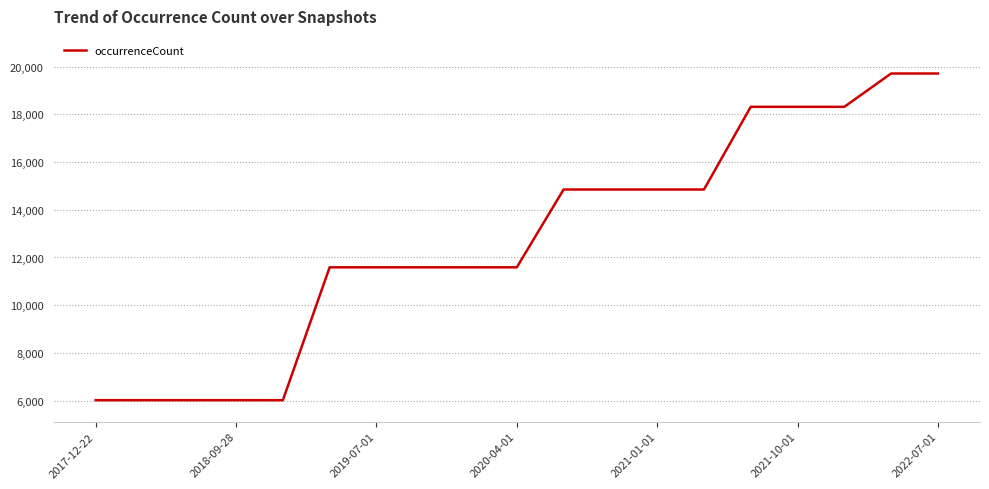

What is the maximum value shown in the chart?

19712